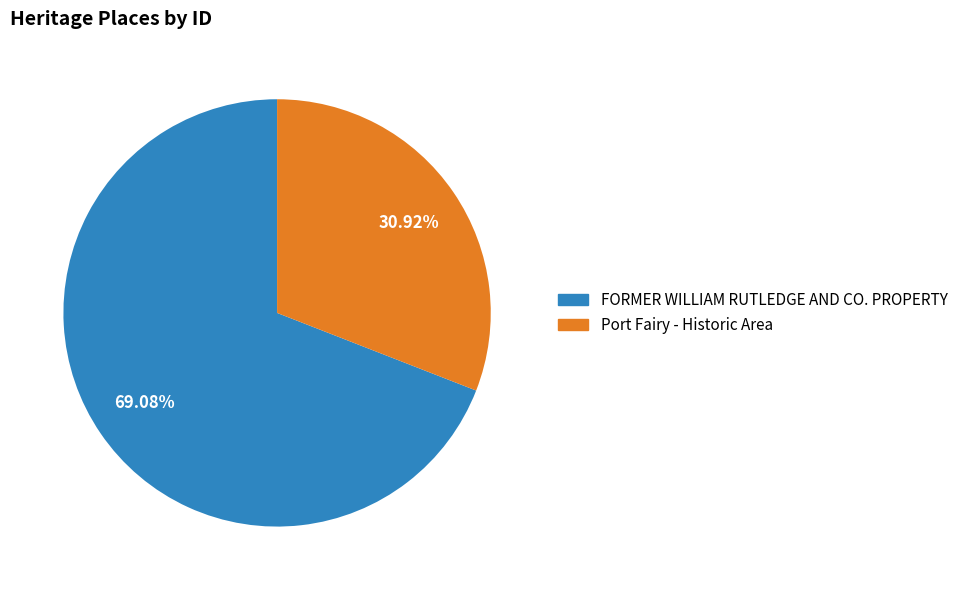

Combined, do FORMER WILLIAM RUTLEDGE AND CO. PROPERTY and Port Fairy - Historic Area account for over 50%?

Yes